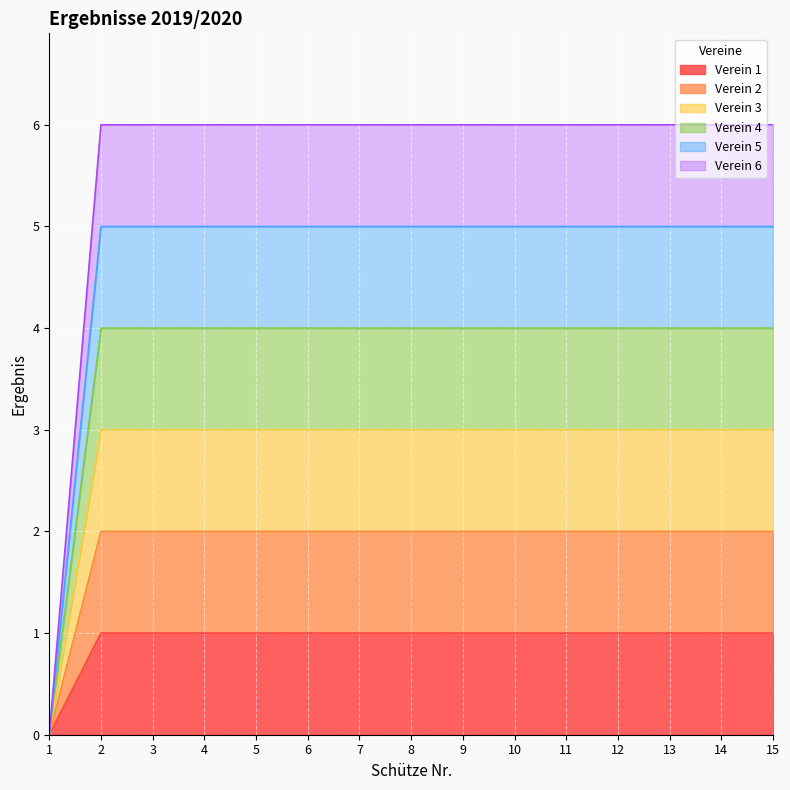

Rank the series by their average value, from highest to lowest.

Verein 6, Verein 5, Verein 4, Verein 3, Verein 2, Verein 1